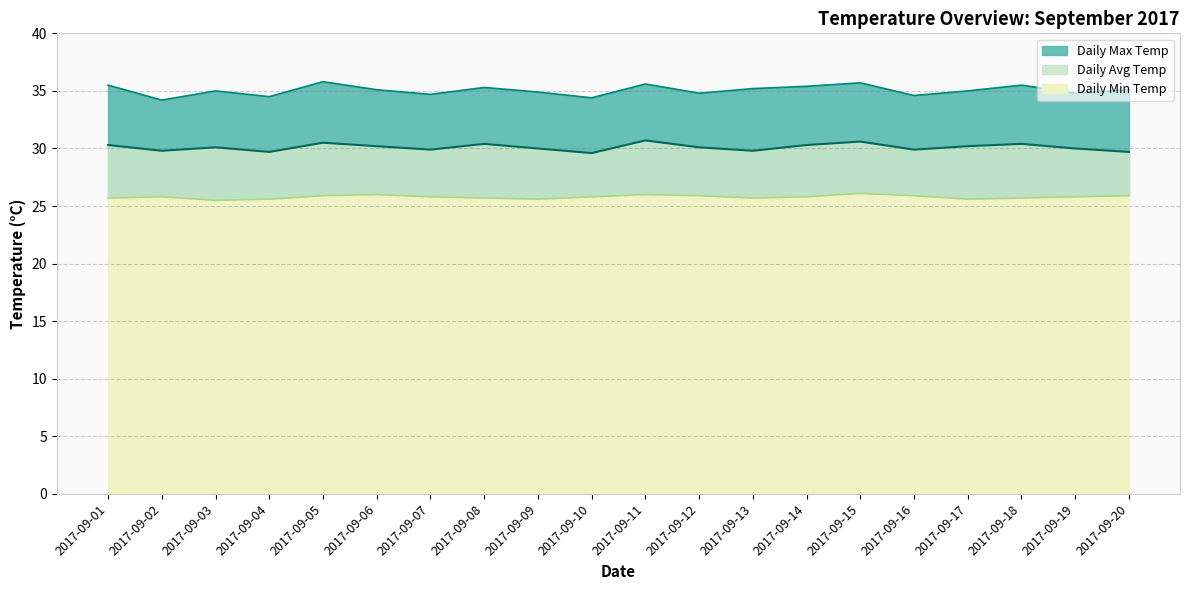

Where is the first local minimum for Daily Max Temp?

2017-09-02